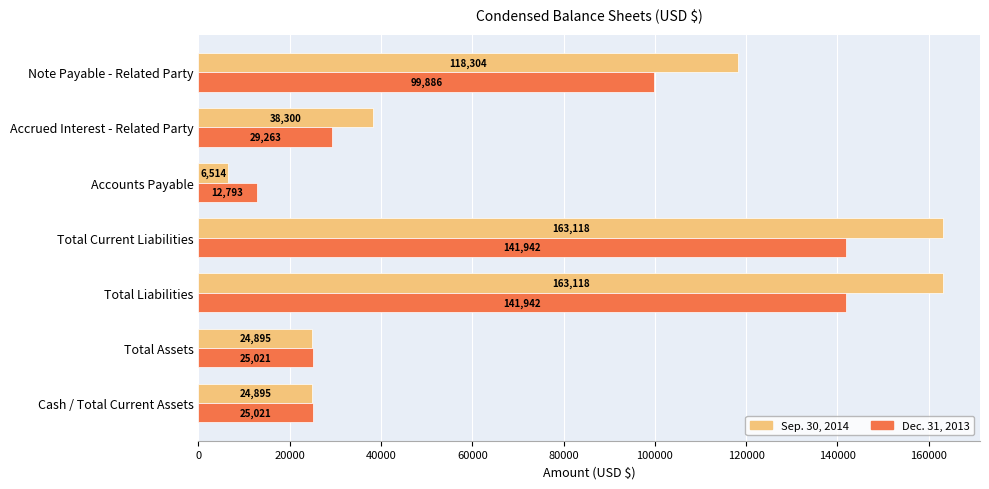

What is the sum of all Dec. 31, 2013 values?

475868